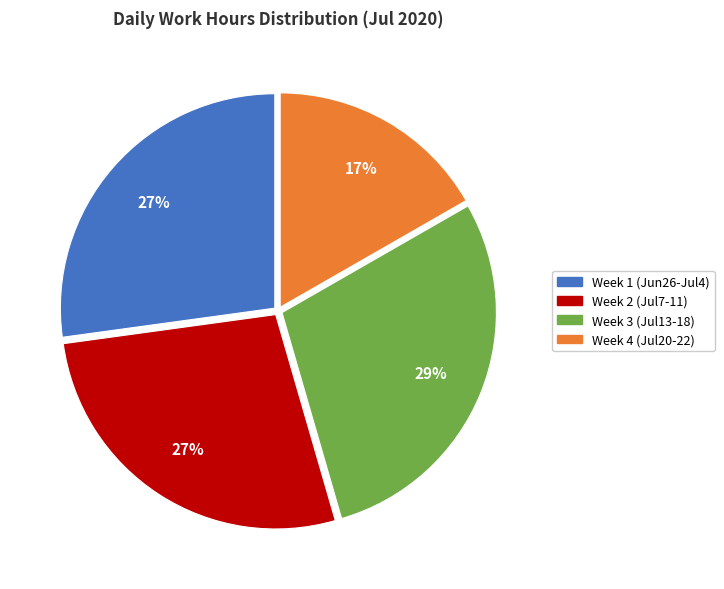

To the nearest percent, what is the average slice percentage?

25%